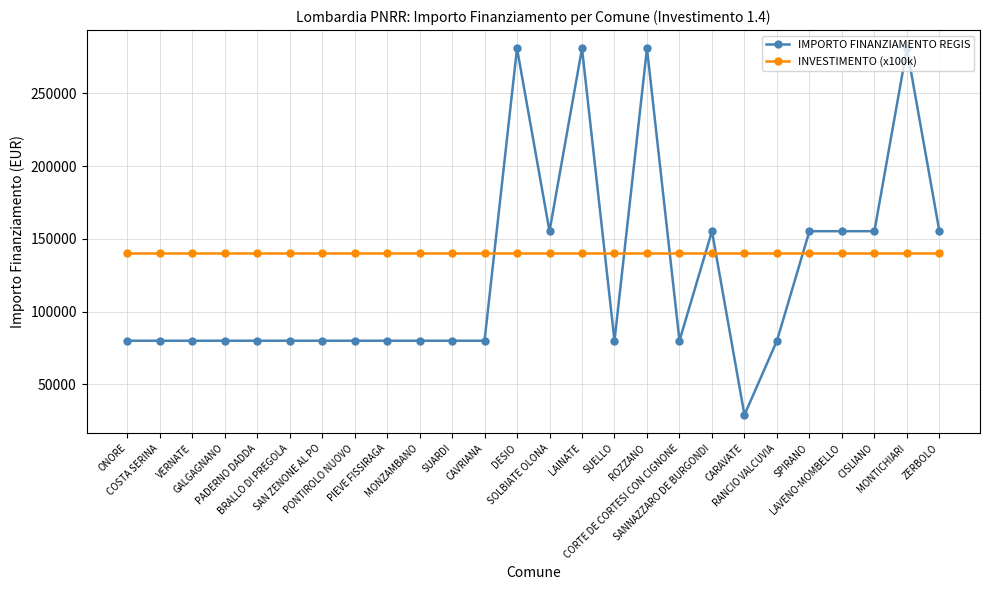

The value of INVESTIMENTO (x100k) at SPIRANO is 235120. True or false?

False